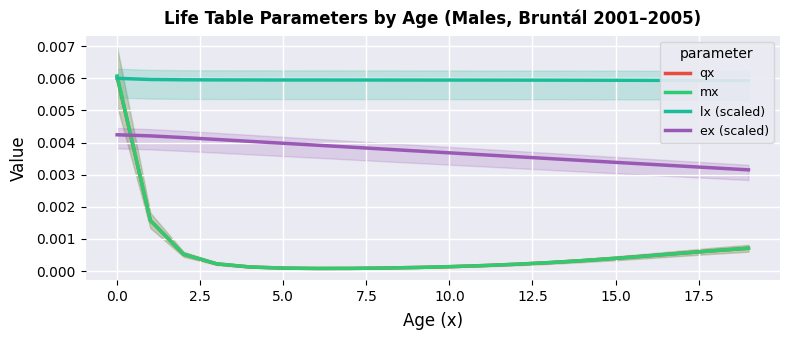

True or false: qx and ex (scaled) intersect in this chart.

True